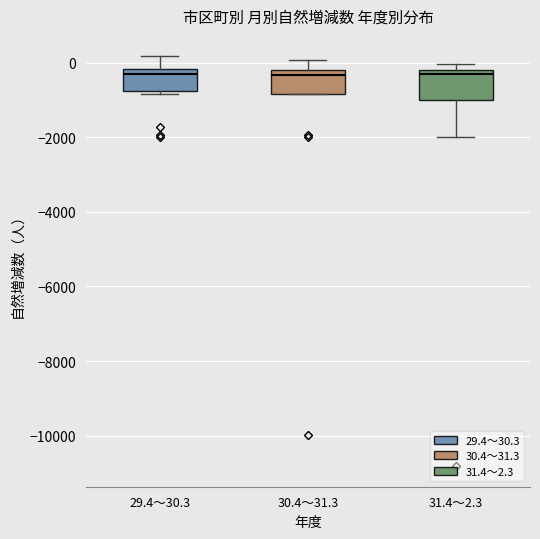

Where does the median line of the box for 29.4～30.3 sit on the y-axis? The values are not printed on the chart, so give them approximately, as read against the axis.

-400